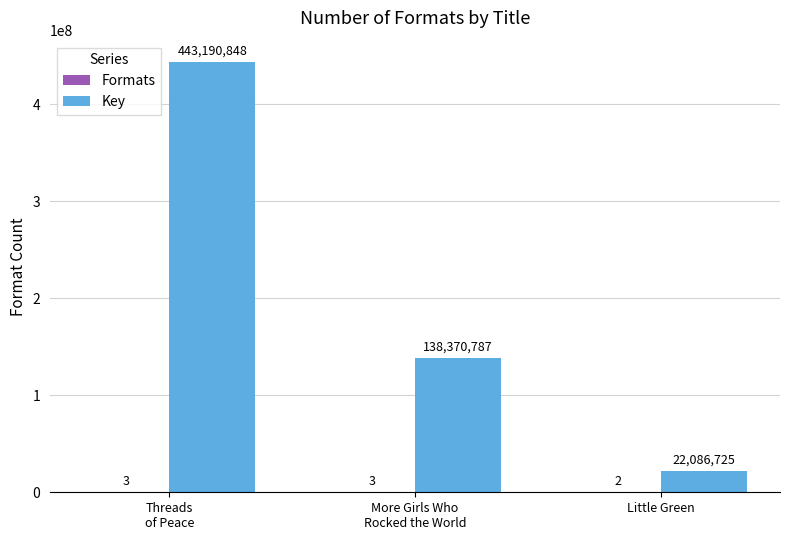

Which series has the largest total across all categories?

Key